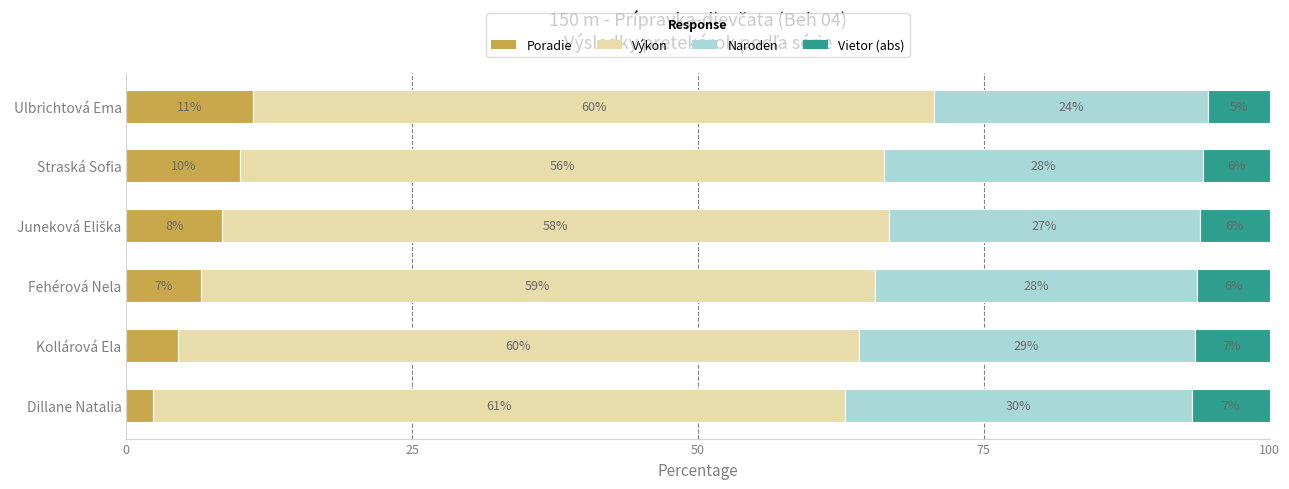

What are all the series names shown in the legend?

Poradie, Výkon, Naroden, Vietor (abs)